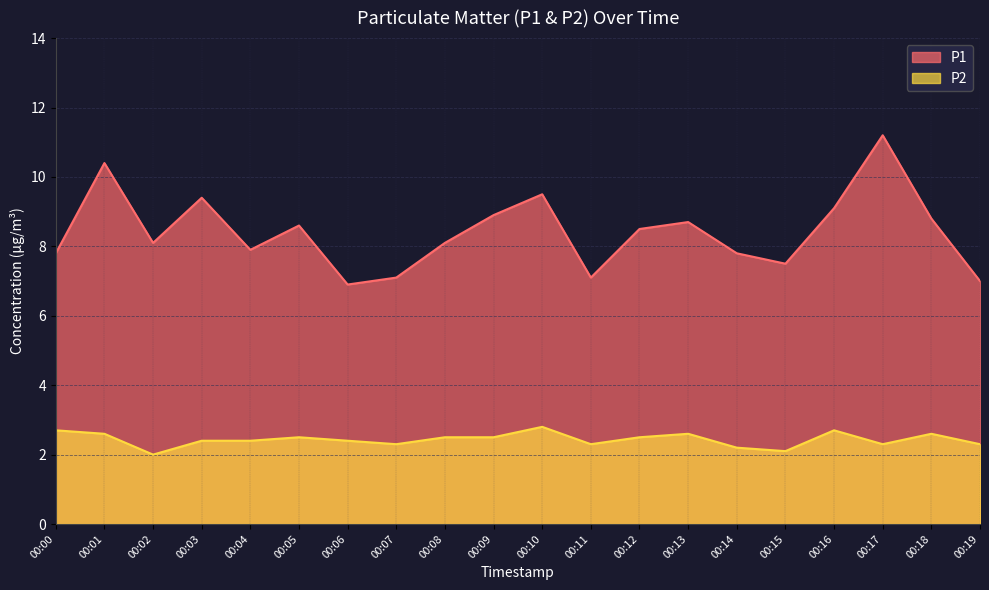

At which label is P2 closest to 2?

00:02